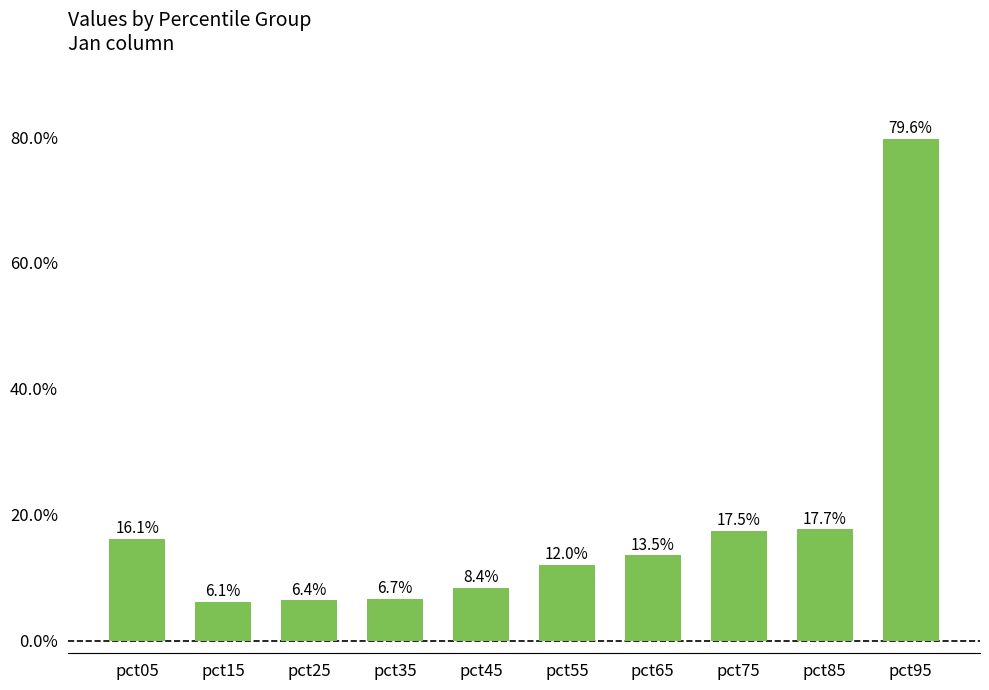

Reading right to left, transcribe all the data shown in this chart.

0.8	0.2	0.2	0.1	0.1	0.1	0.1	0.1	0.1	0.2